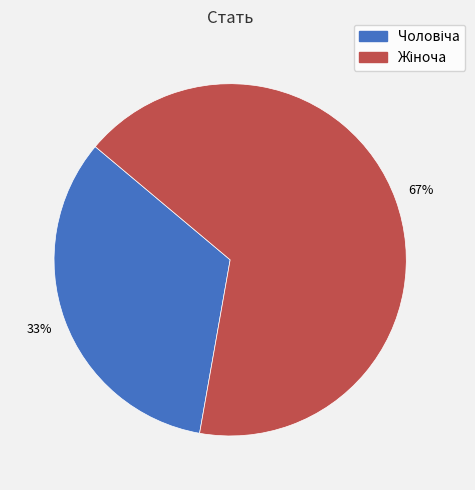

To the nearest percent, what is the average slice percentage?

50%